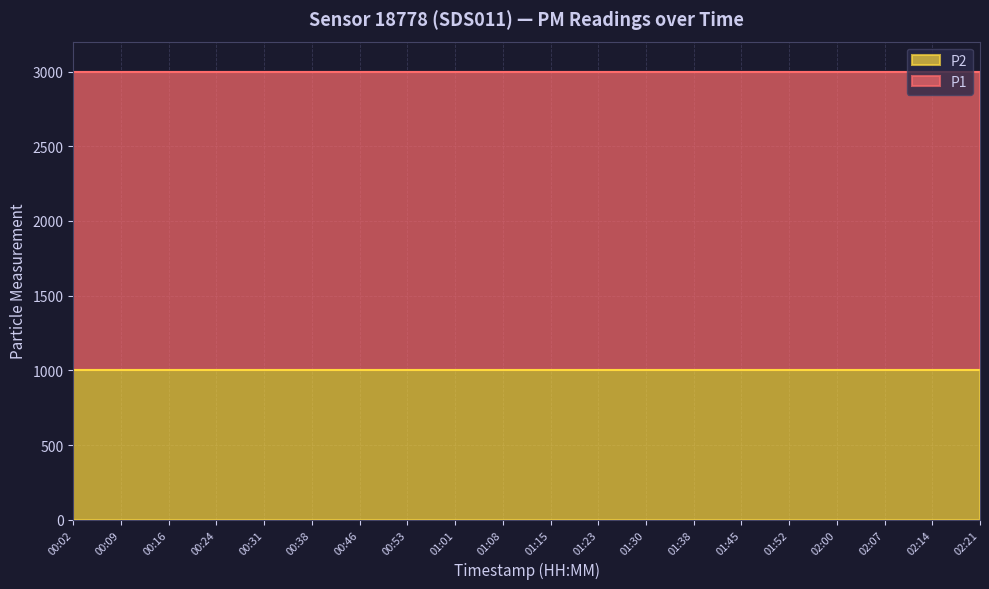

Rank the series by their maximum value, from highest to lowest.

P1, P2